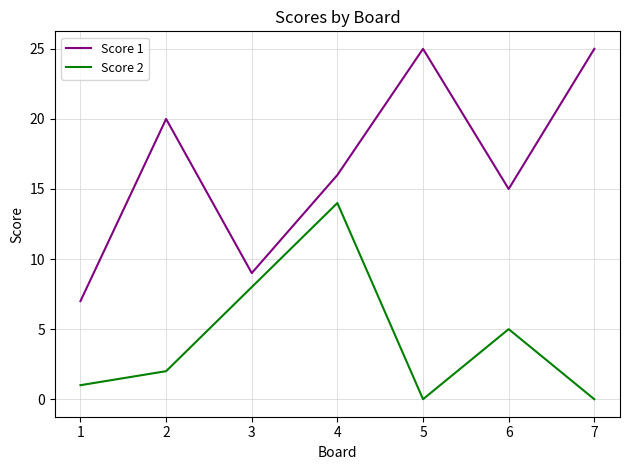

True or false: Score 2 and Score 1 intersect in this chart.

False